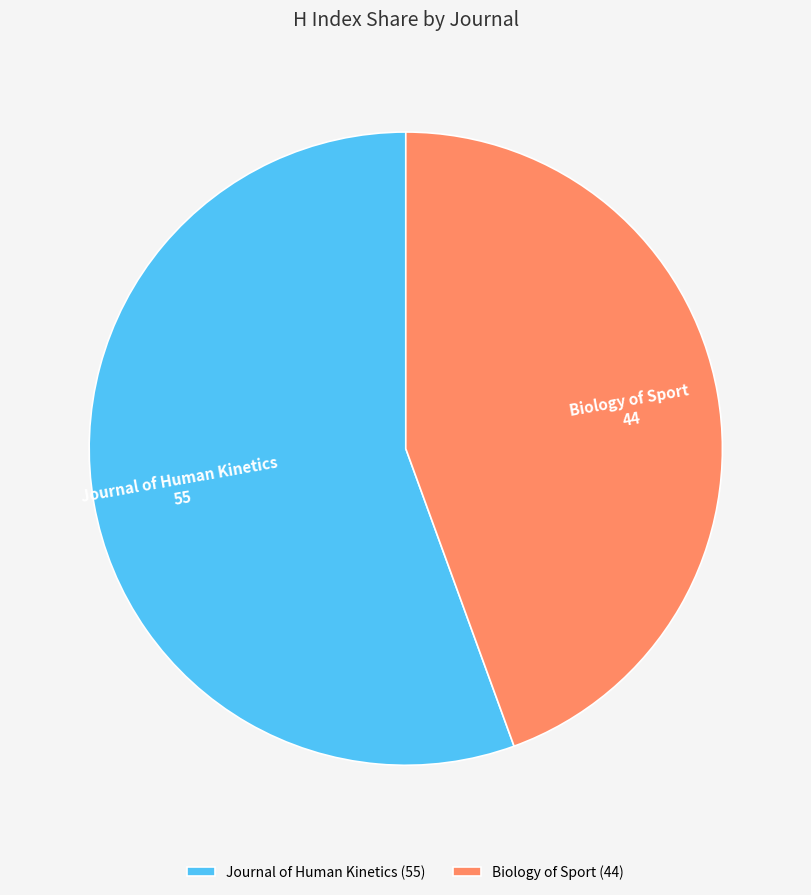

How many slices are in this pie chart?

2